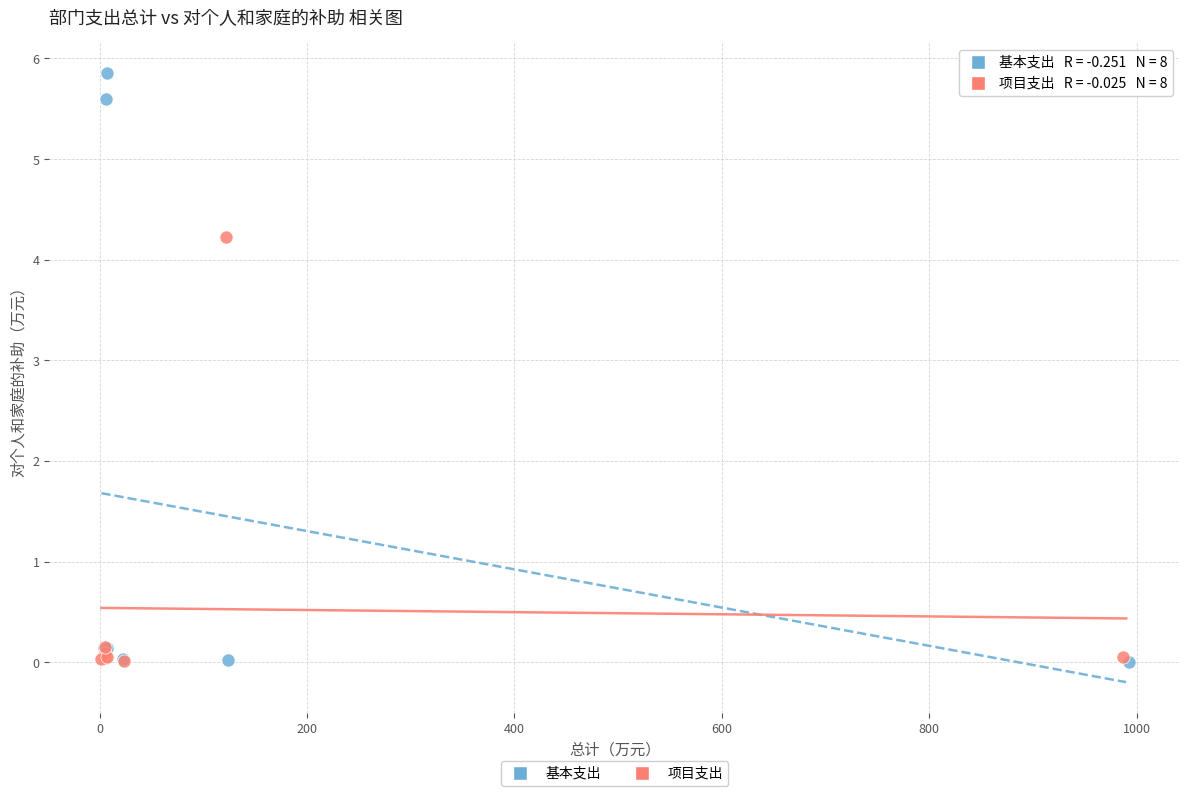

Which series has the widest spread of Y values?

基本支出